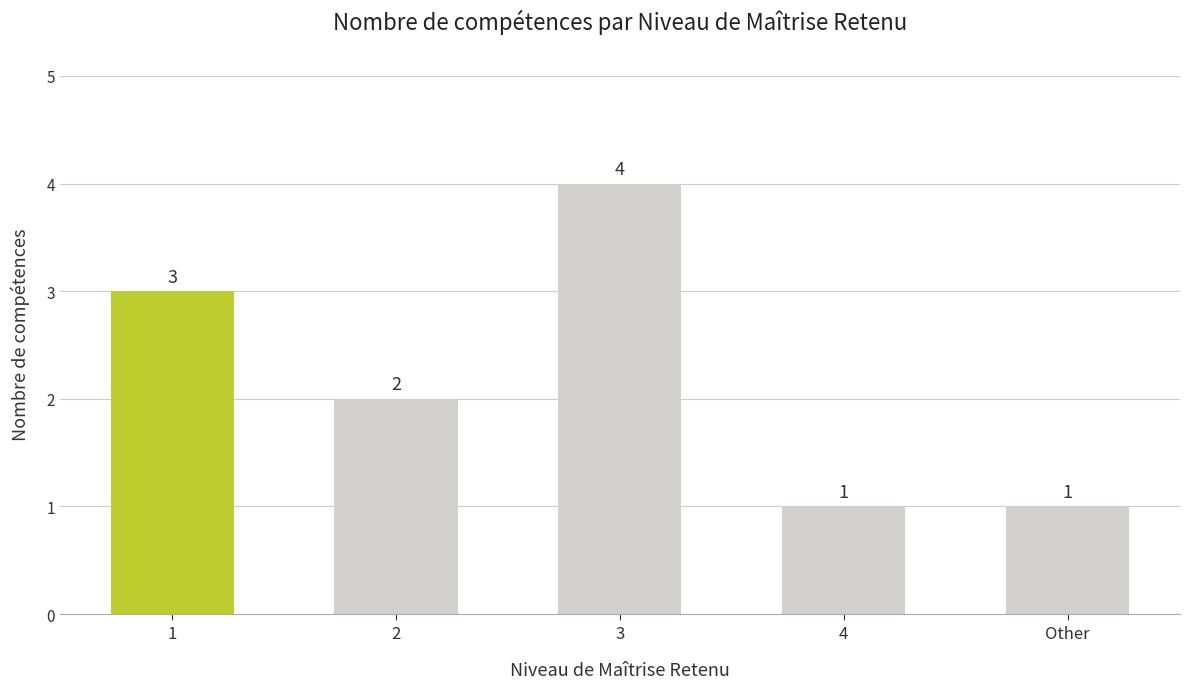

Reading right to left, what are all the values shown in this chart?

Other=1	4=1	3=4	2=2	1=3